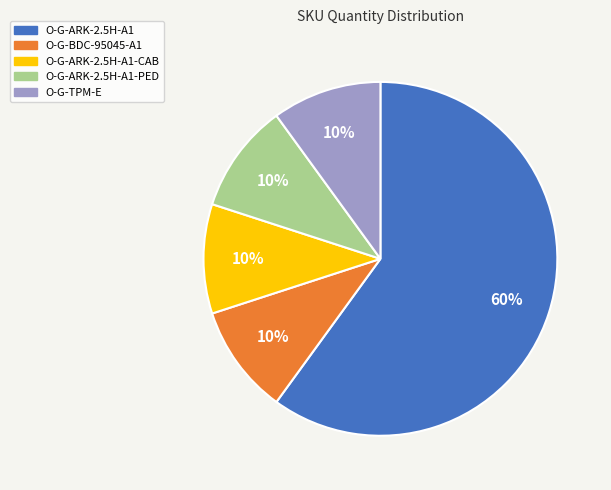

Which category has the biggest portion of the pie?

O-G-ARK-2.5H-A1